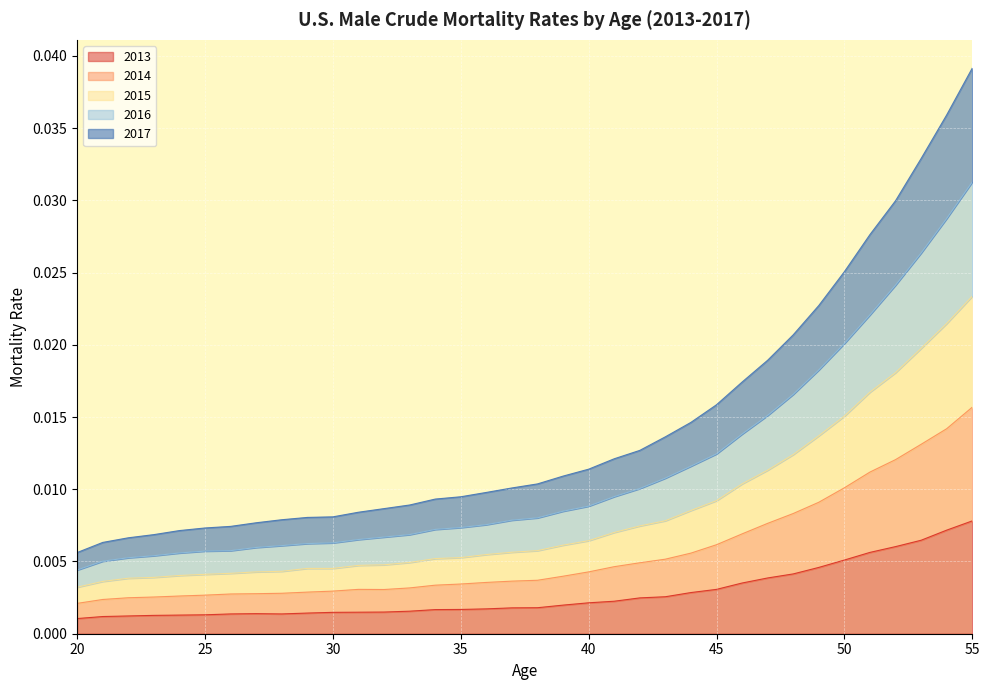

At which label does 2014 reach its minimum?

20